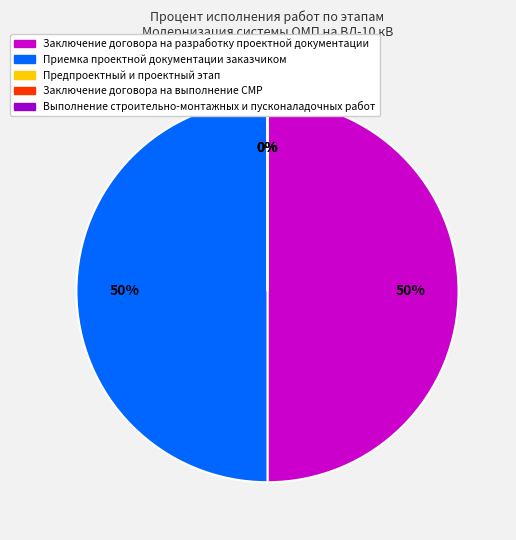

Does Заключение договора на разработку проектной документации represent more than half of the total?

No